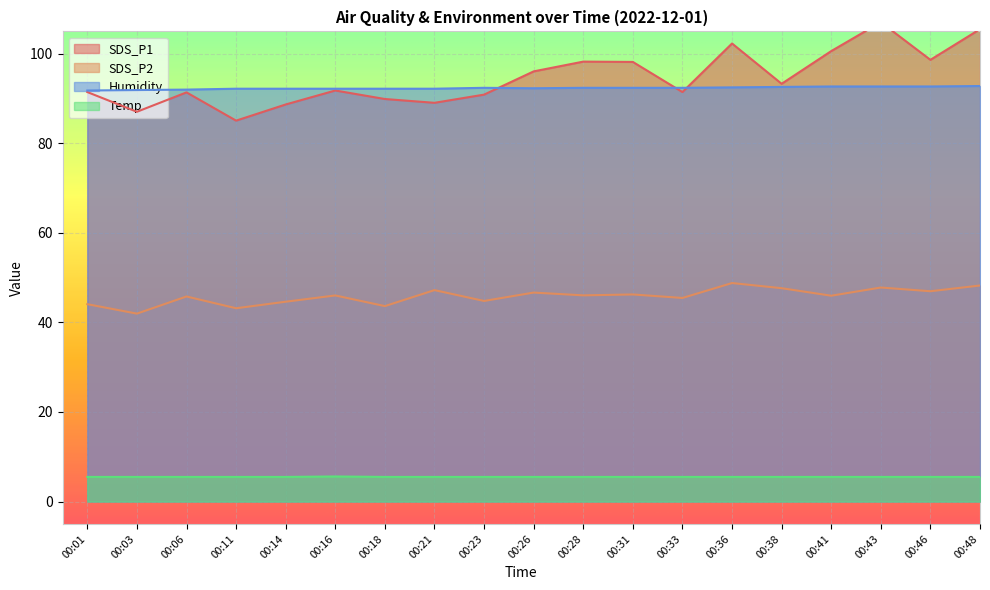

Reading left to right, extract all data points from this chart.

SDS_P1: 91.5	87.0	91.4	85.1	88.7	91.8	89.9	89.0	90.9	96.1	98.2	98.2	91.5	102.3	93.3	100.6	107.0	98.7	105.5
SDS_P2: 44.1	42.0	45.8	43.2	44.6	46.0	43.6	47.2	44.8	46.7	46.0	46.2	45.5	48.8	47.6	46.0	47.8	47.0	48.2
Humidity: 91.8	91.9	92.0	92.2	92.2	92.2	92.2	92.2	92.4	92.3	92.4	92.4	92.4	92.5	92.6	92.7	92.7	92.7	92.8
Temp: 5.5	5.5	5.5	5.5	5.5	5.6	5.5	5.5	5.5	5.5	5.5	5.5	5.5	5.5	5.5	5.5	5.5	5.5	5.5